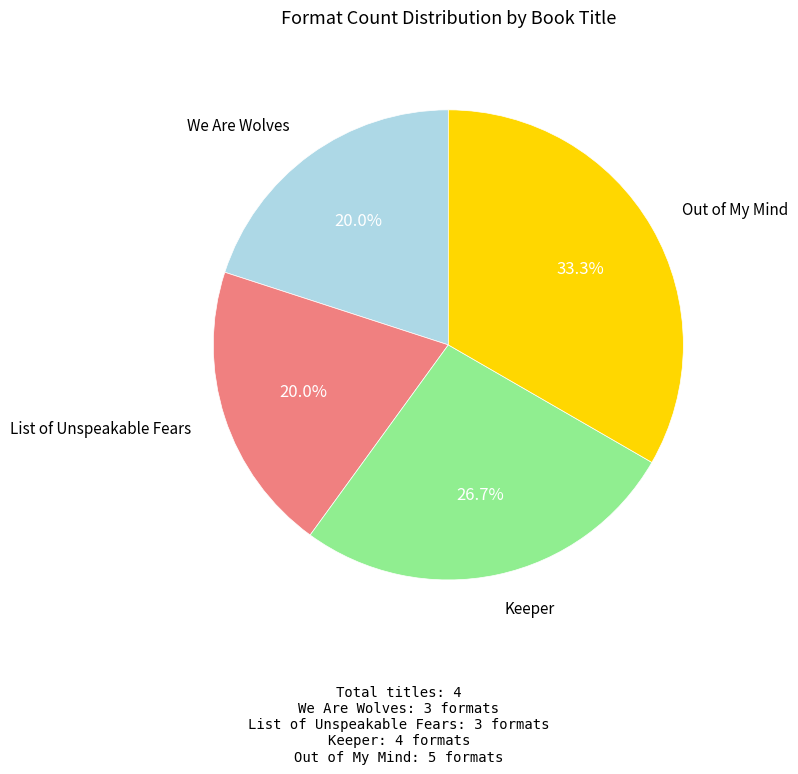

Is there any slice that represents more than half of the pie?

No